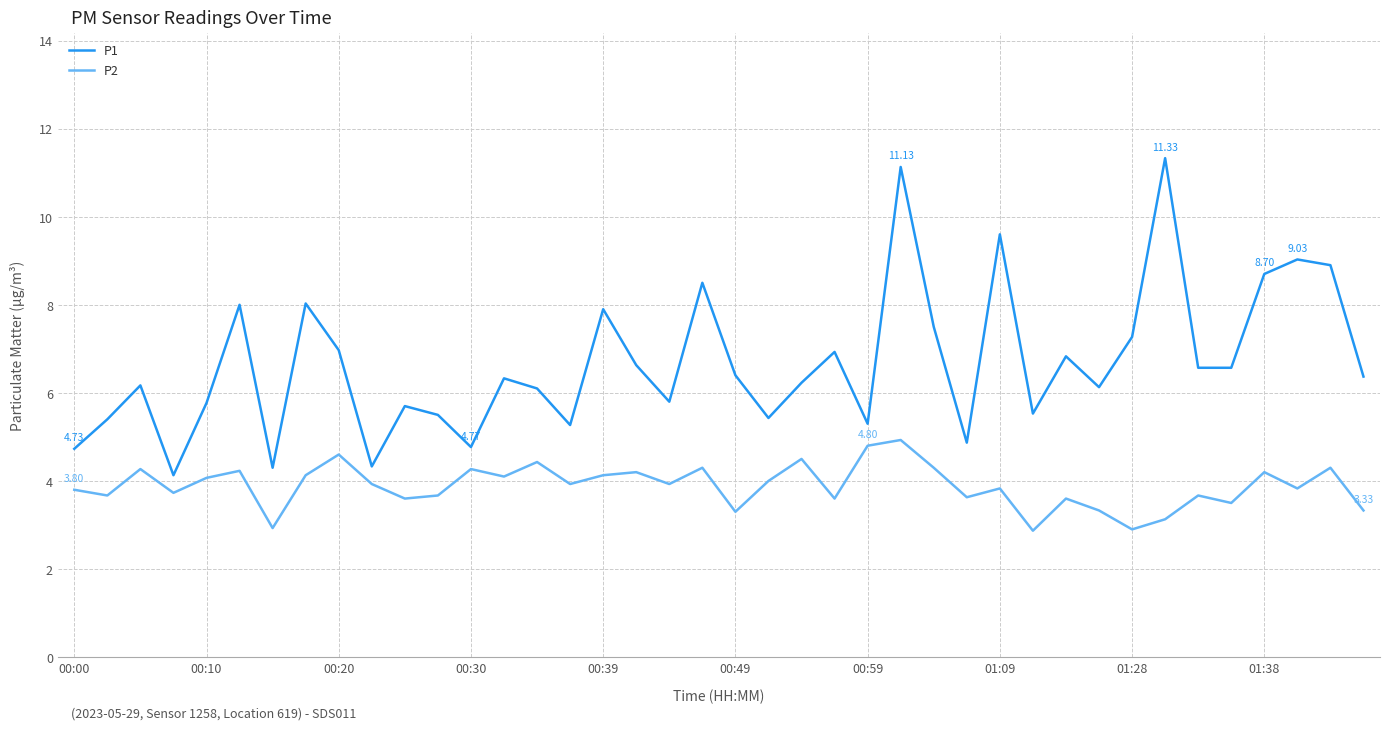

Which series has the widest spread of values?

P1